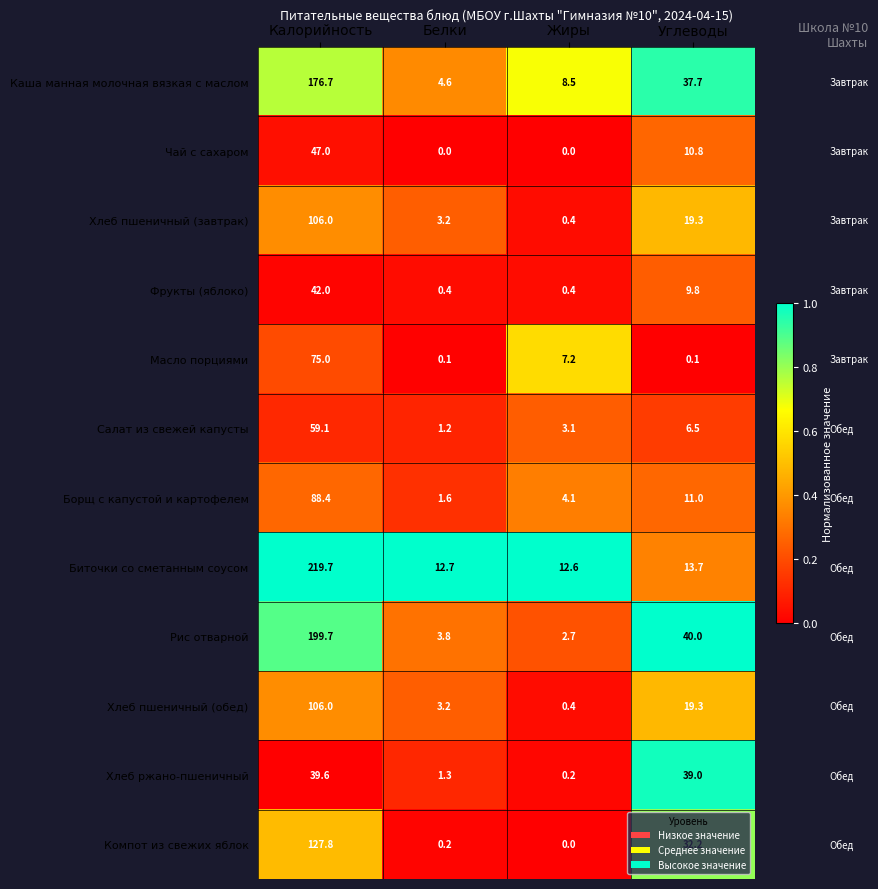

What is the greatest value displayed?

219.7